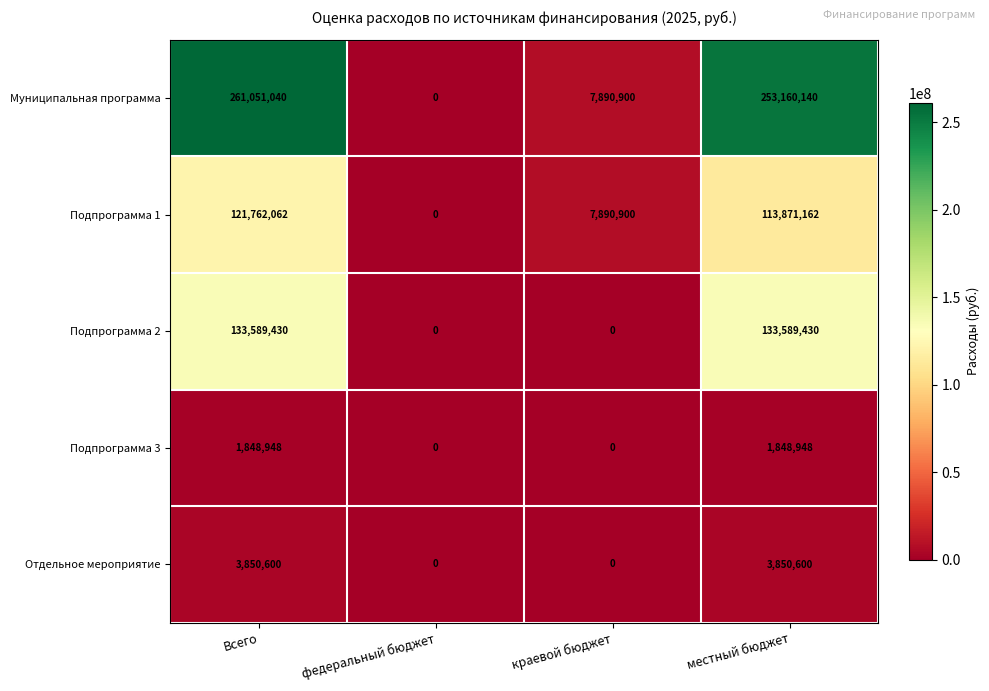

Is it true that Подпрограмма 3 equals 2696996 at местный бюджет?

False